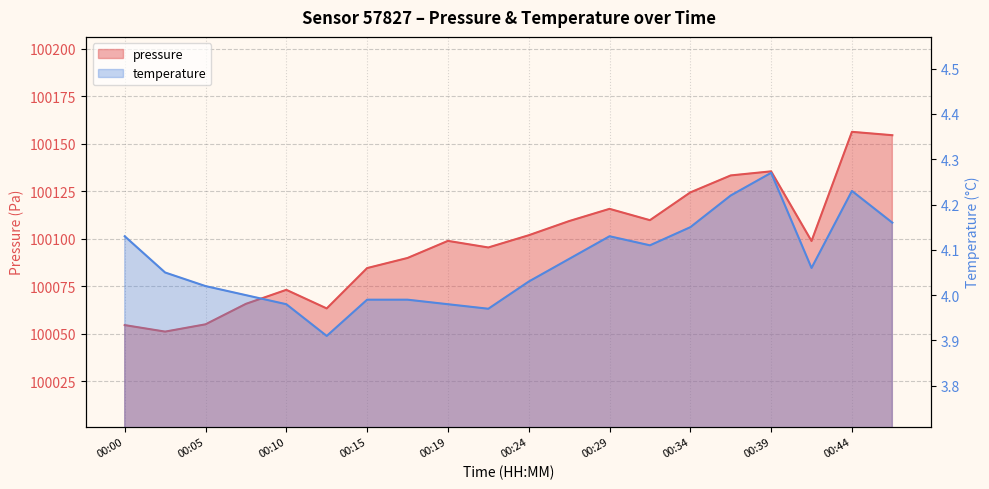

How many values in the pressure series exceed 100098?

11